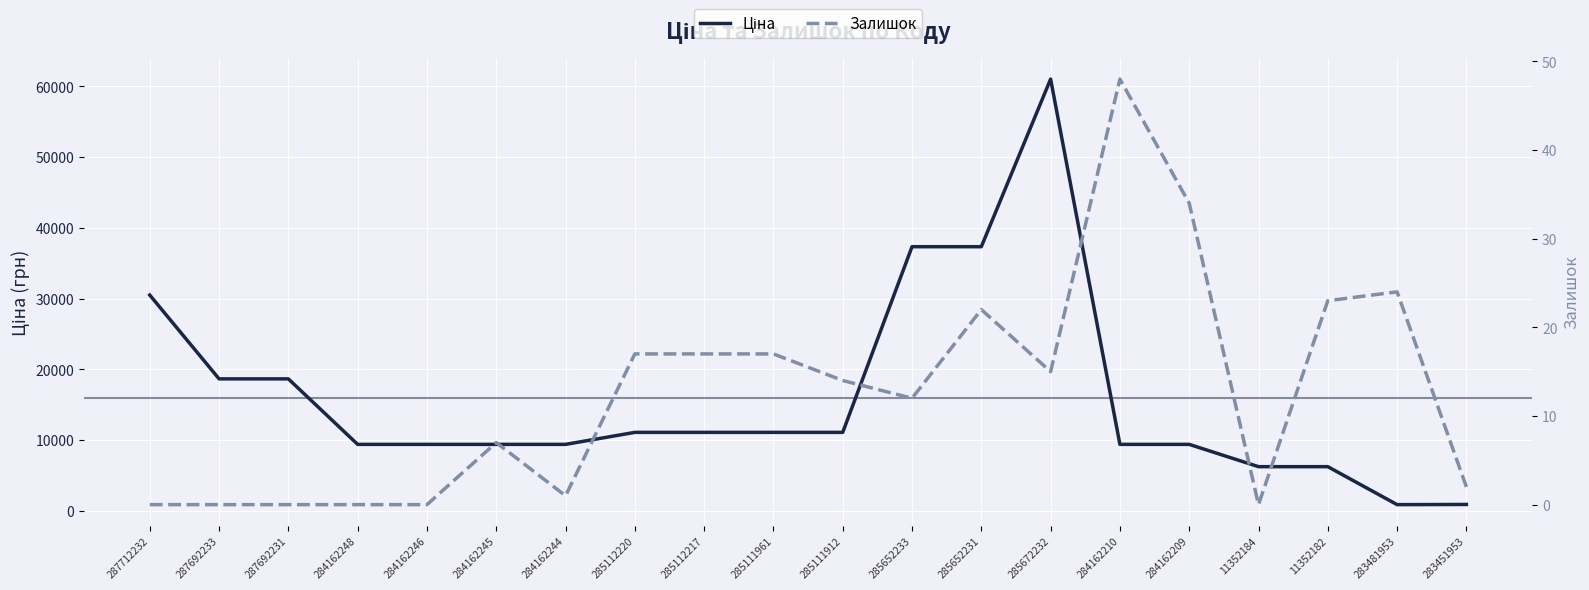

Between 285652233 and 284162210, which is larger?

285652233